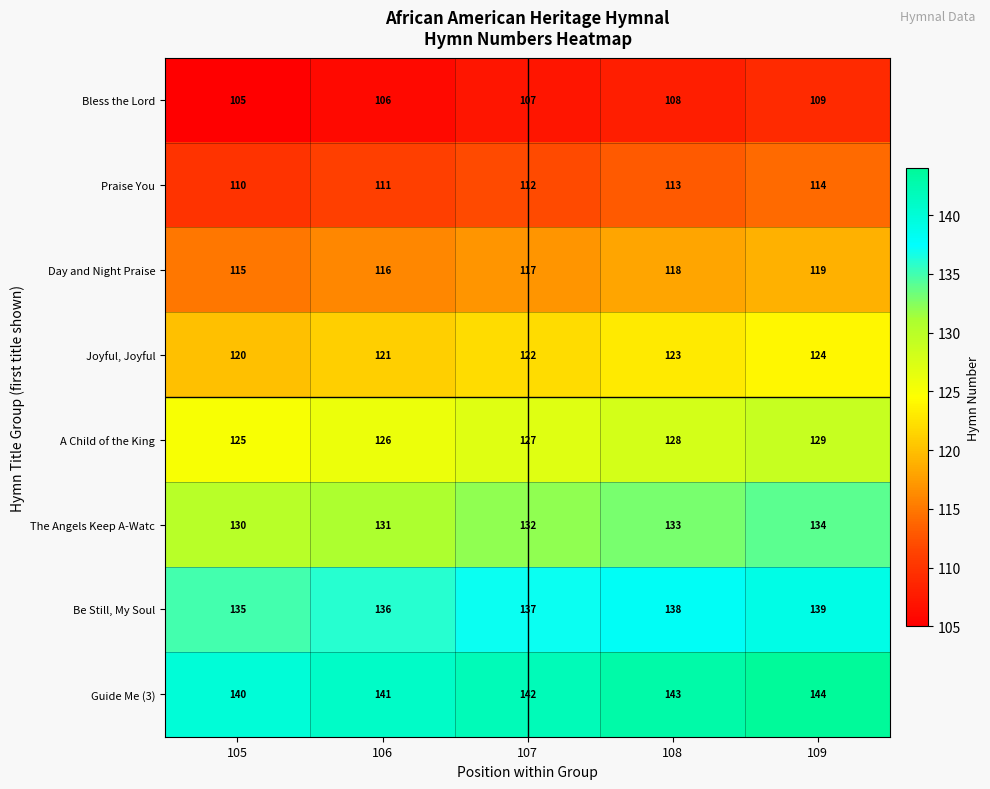

At 107, list the series in order from largest to smallest.

Guide Me (3), Be Still, My Soul, The Angels Keep A-Watc, A Child of the King, Joyful, Joyful, Day and Night Praise, Praise You, Bless the Lord